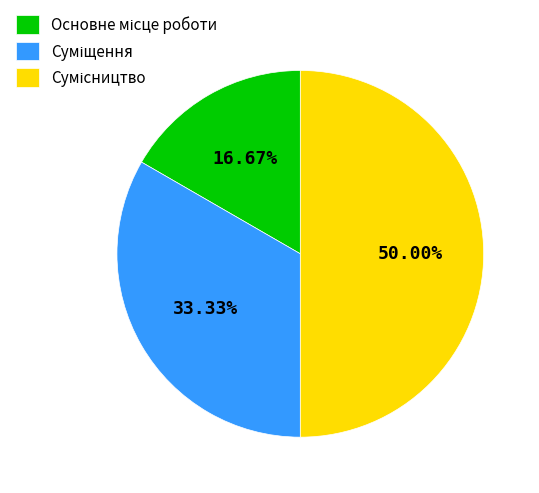

To the nearest percent, what is the difference between the Основне місце роботи and Суміщення slice percentages?

17%